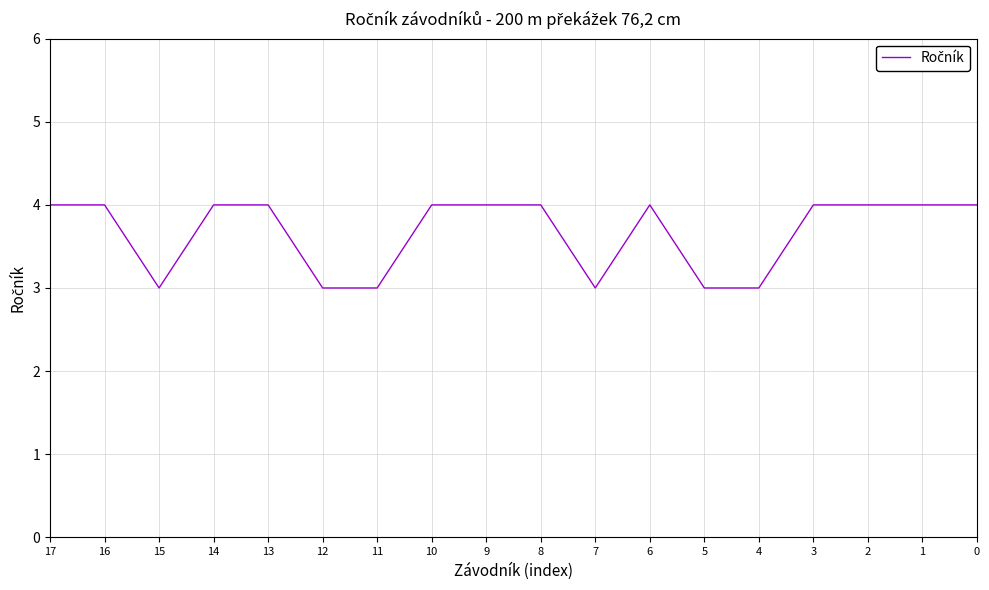

True or false: the data shows 3 at 10.

False